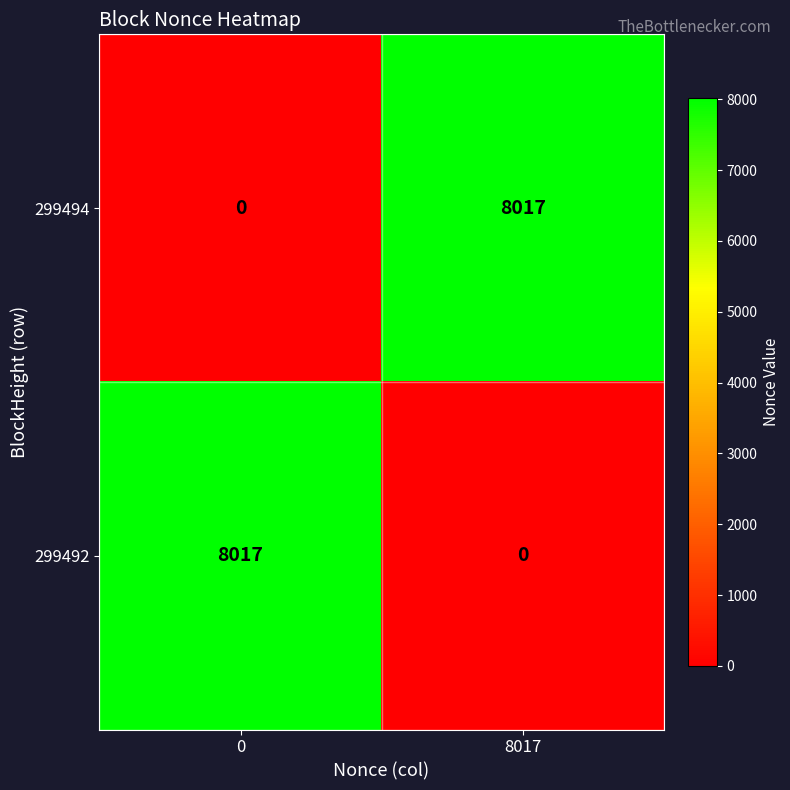

What is the total value across all series at 8017?

8017